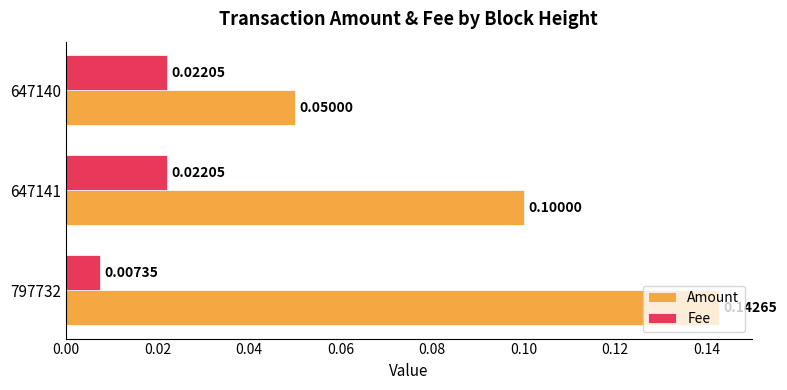

Which series has the largest total across all categories?

Amount